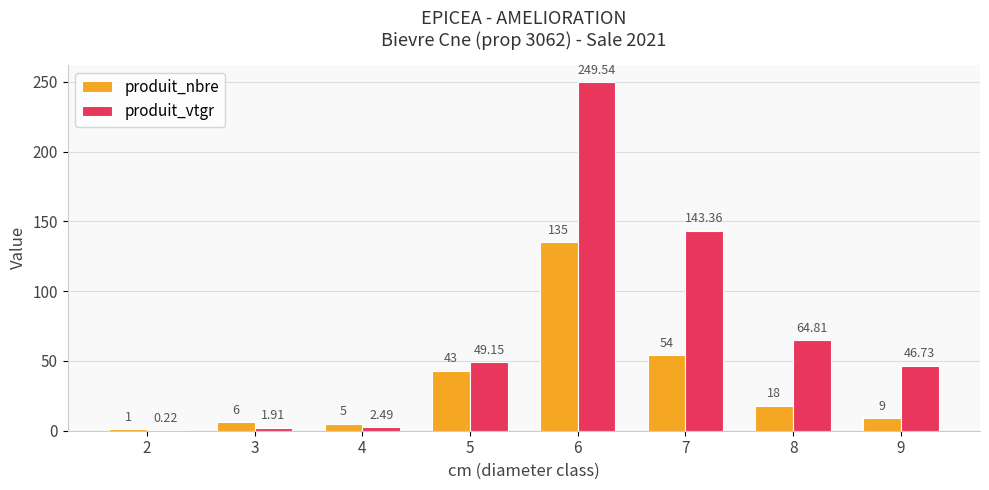

The produit_vtgr series shows 14.2 at 9. True or false?

False